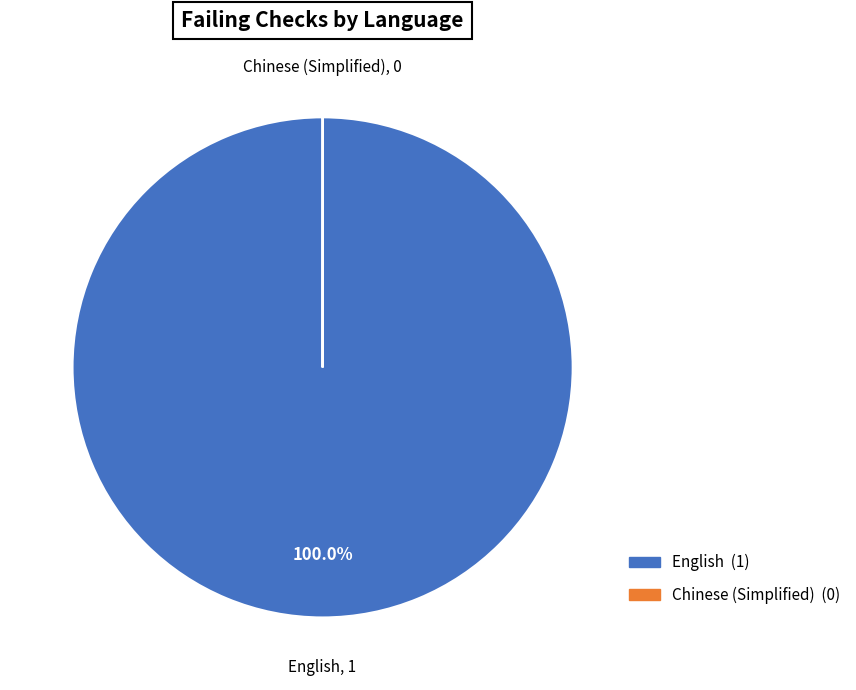

What is the largest slice in the pie chart?

English